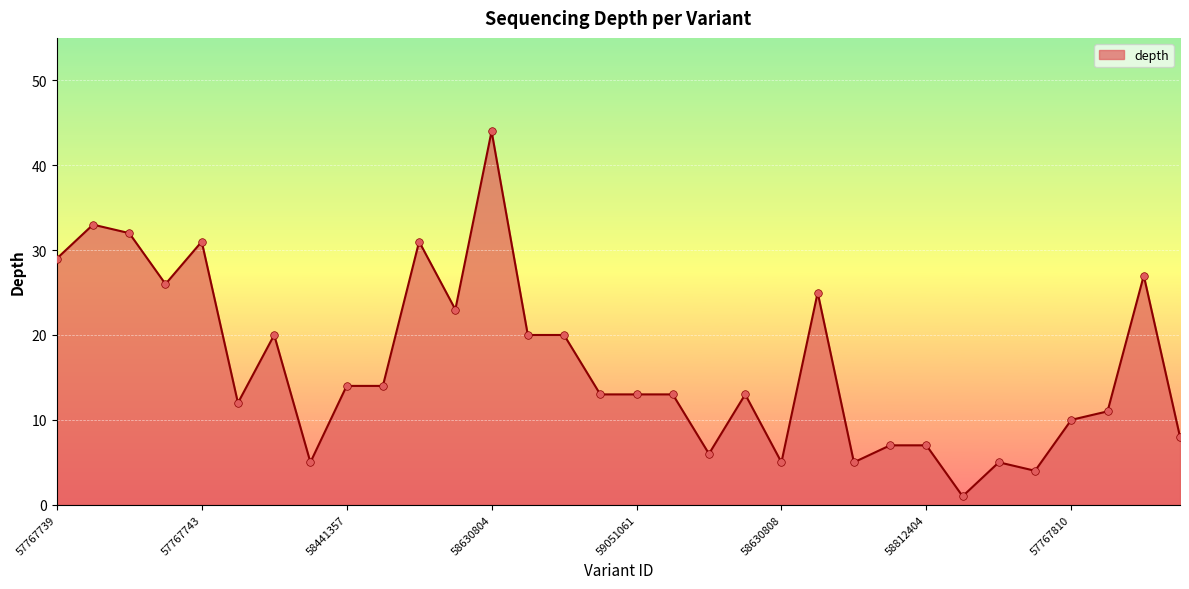

What is the greatest value displayed?

44